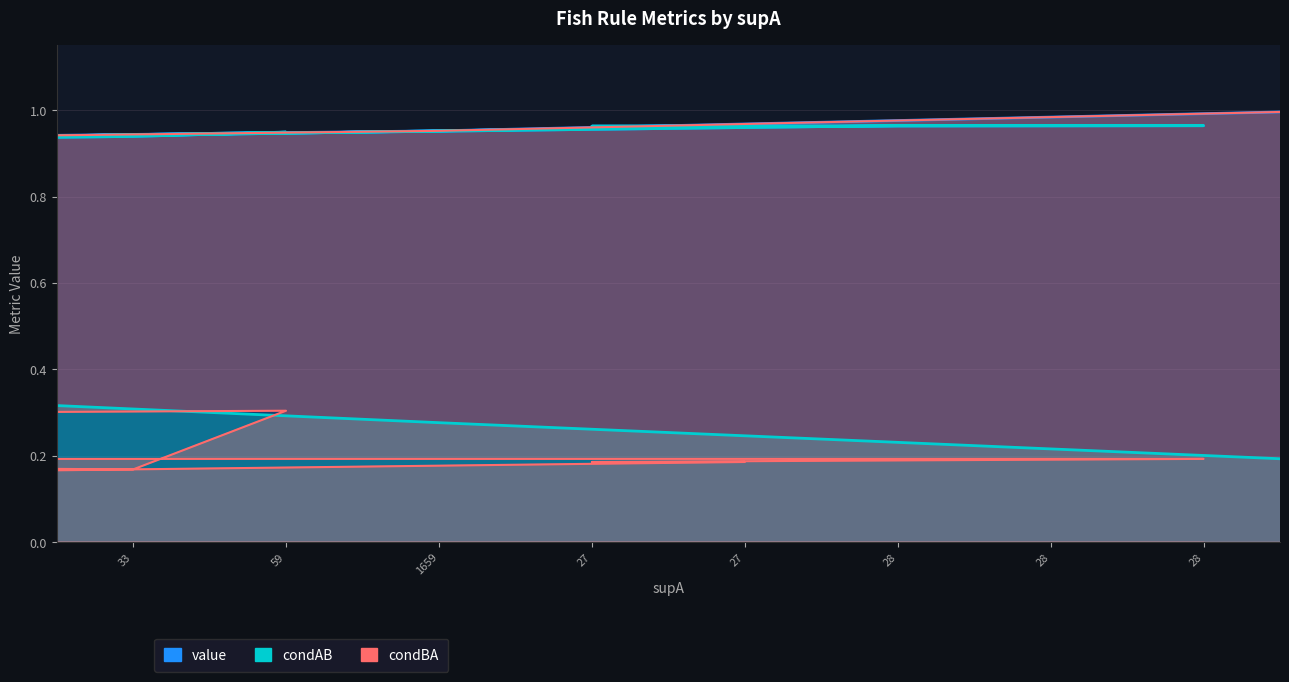

Which series reaches the minimum Y coordinate?

condBA